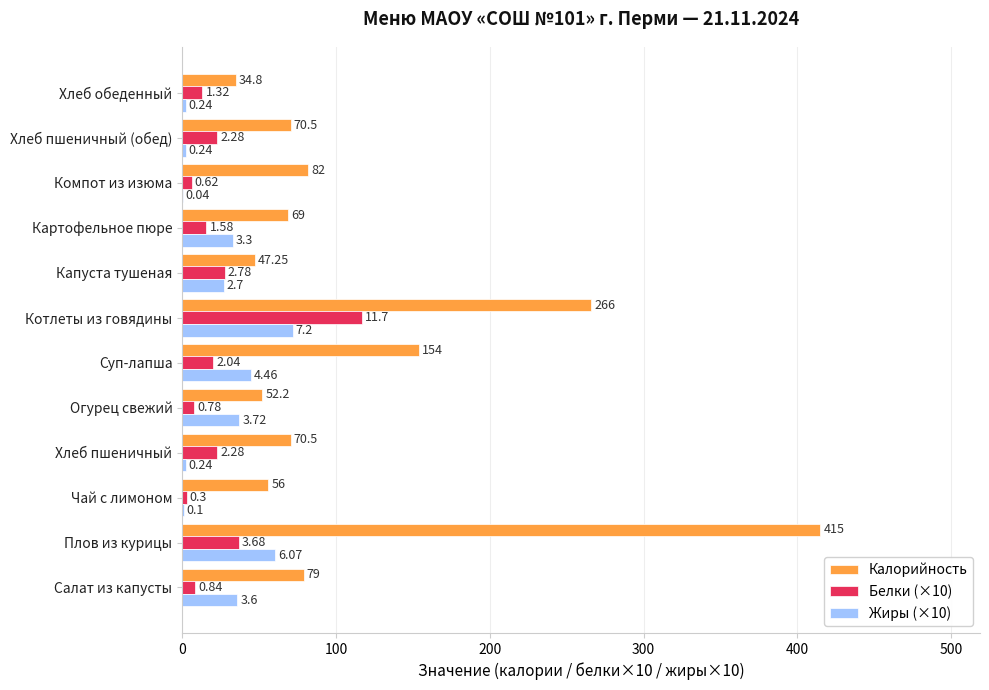

Reading right to left, extract all data points from this chart.

Калорийность: 34.8	70.5	82.0	69.0	47.2	266.0	154.0	52.2	70.5	56.0	415.0	79.0
Белки (×10): 13.2	22.8	6.2	15.8	27.8	117.0	20.4	7.8	22.8	3.0	36.8	8.4
Жиры (×10): 2.4	2.4	0.4	33.0	27.0	72.0	44.6	37.2	2.4	1.0	60.7	36.0